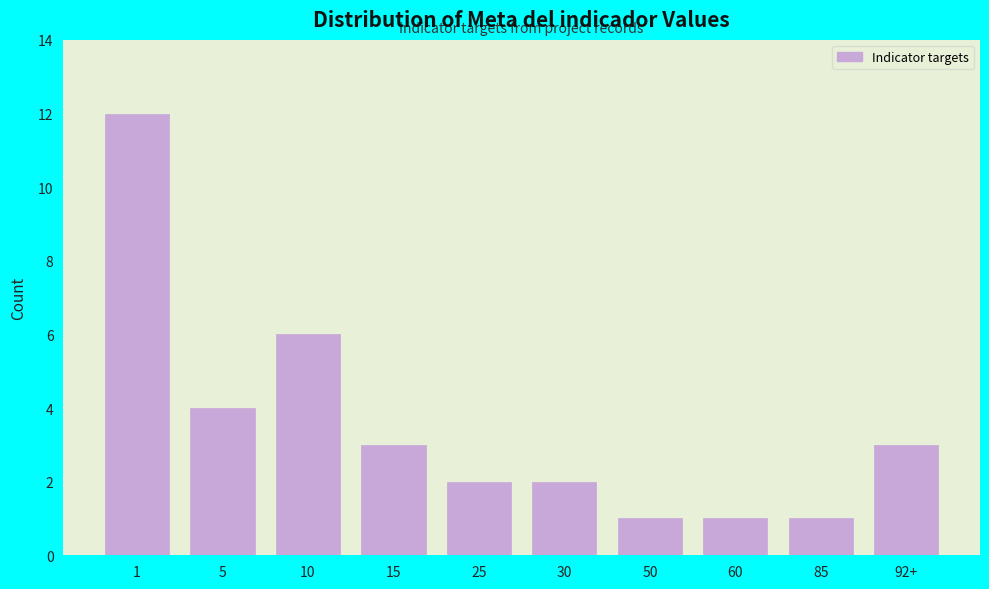

Reading right to left, what are all the values shown in this chart?

3	1	1	1	2	2	3	6	4	12